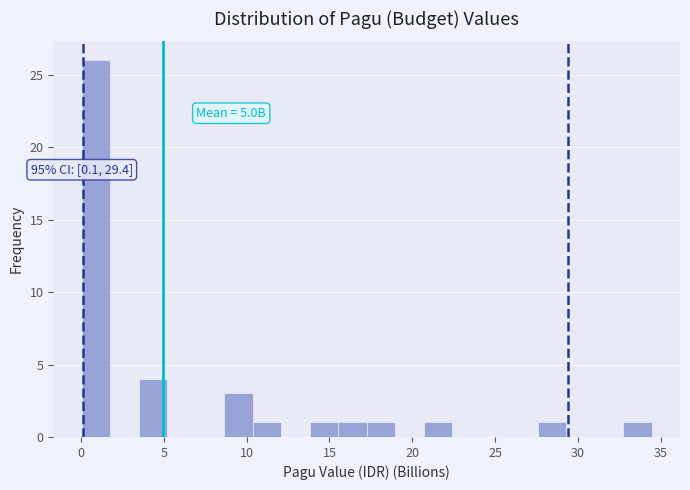

Around what value on the x-axis is the tallest bar? Give the approximate position of its centre, as read against the axis.

1.0